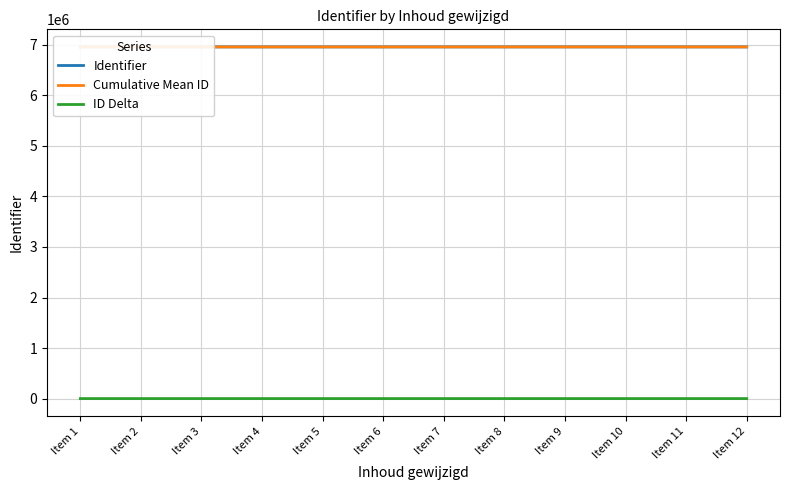

What is the difference between the maximum and minimum values in the Identifier series?

46.0